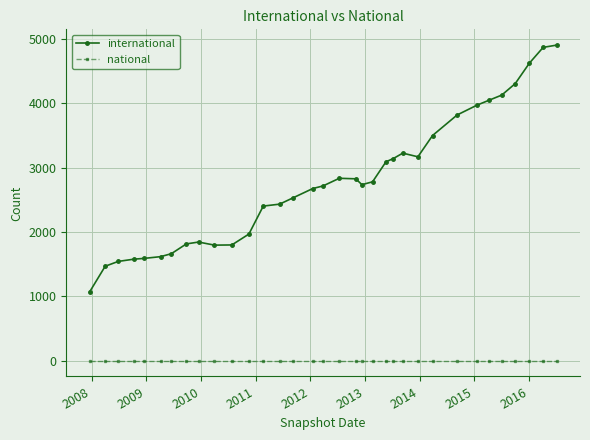

Which series has the largest total across all categories?

international